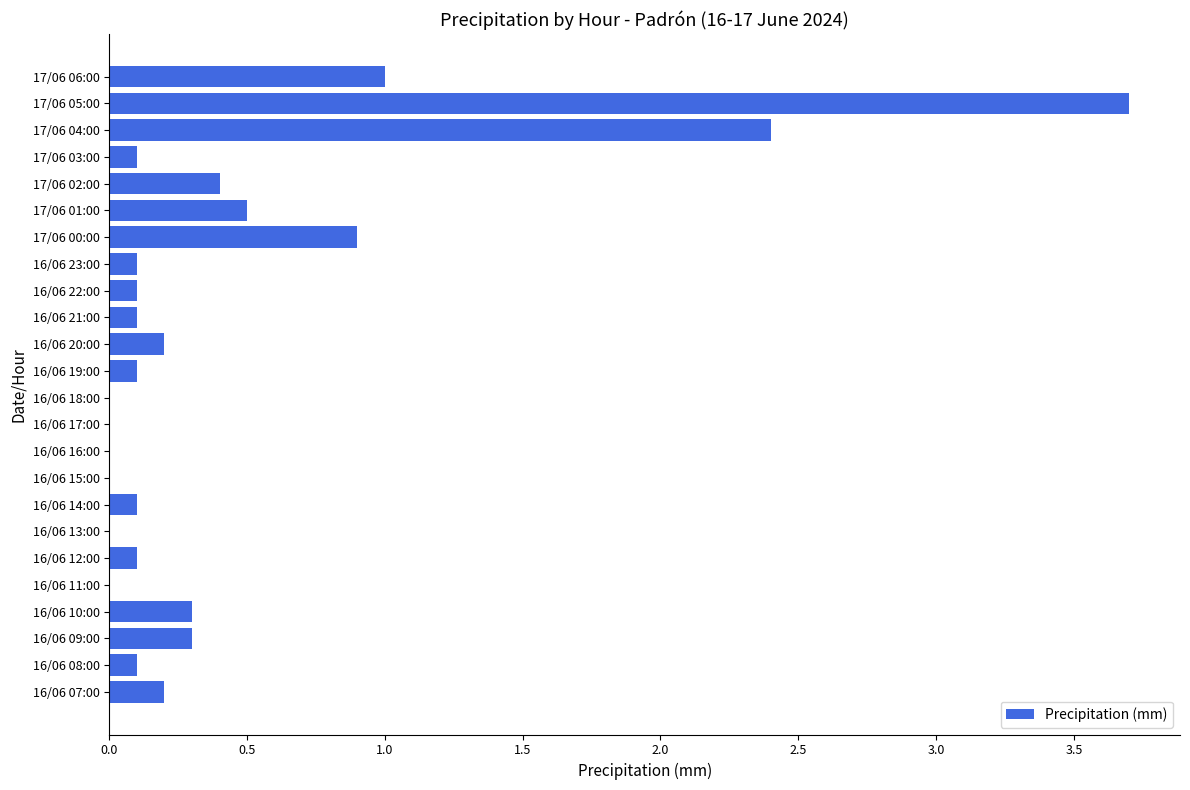

What is the maximum value shown in the chart?

3.7